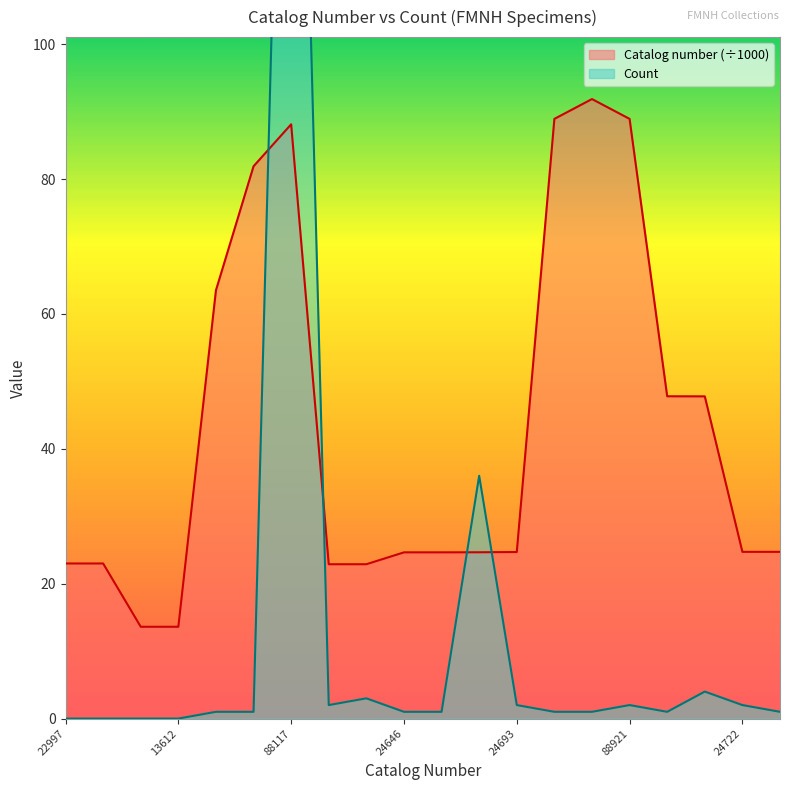

What is the sum of the Count values at 22997 and 24646?

1.0